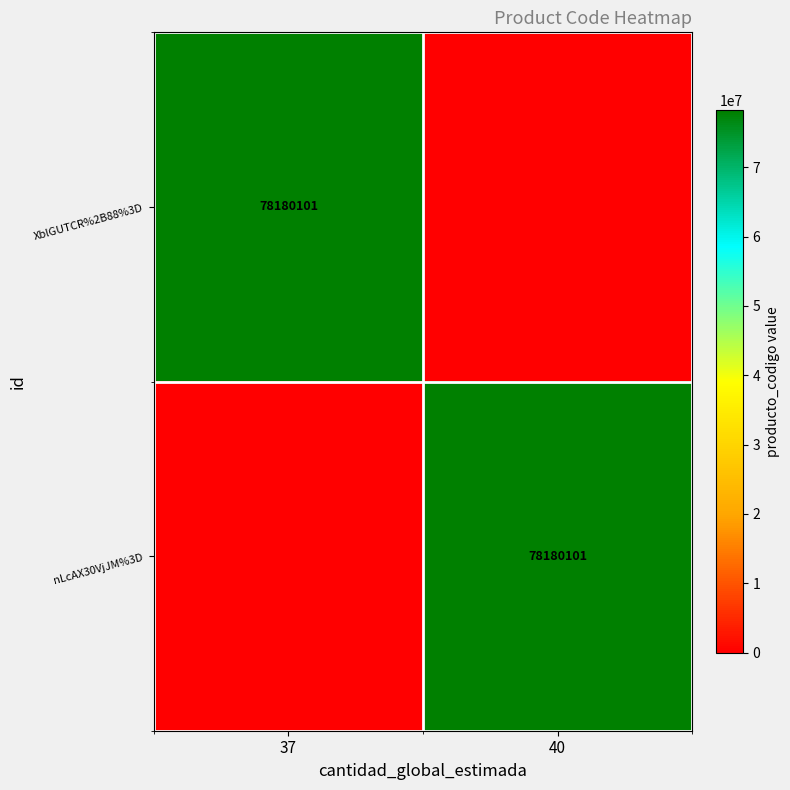

The value of XblGUTCR%2B88%3D at 37 is 78180101. True or false?

True